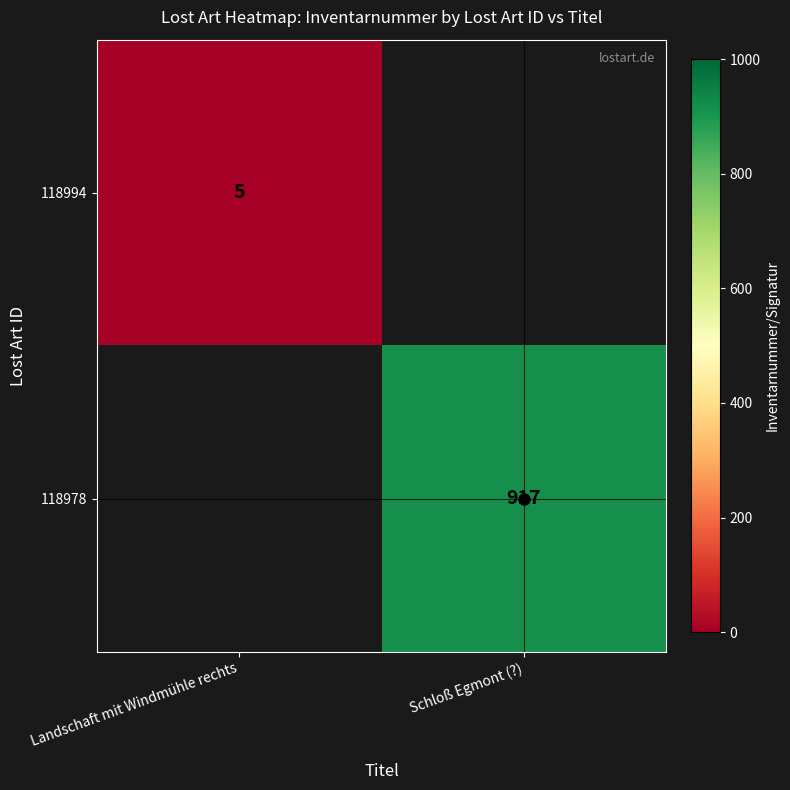

The 118978 series shows 1492 at Schloß Egmont (?). True or false?

False